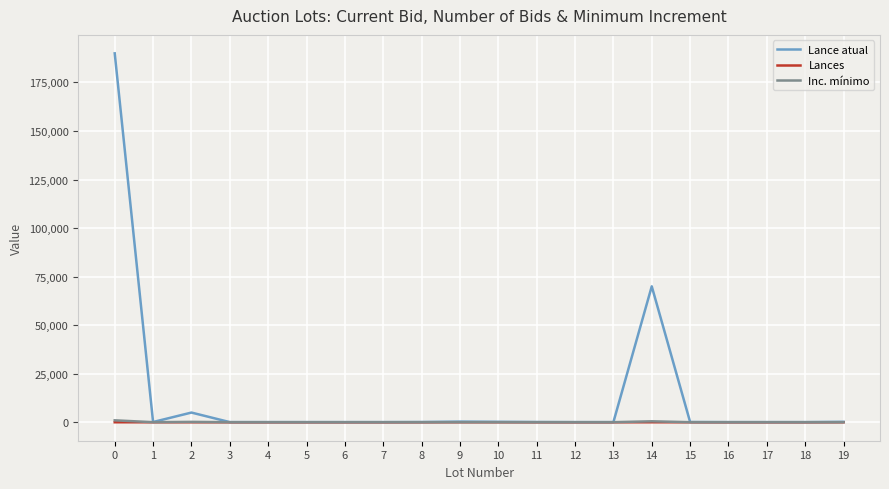

What are all the series names shown in the legend?

Lance atual, Lances, Inc. mínimo